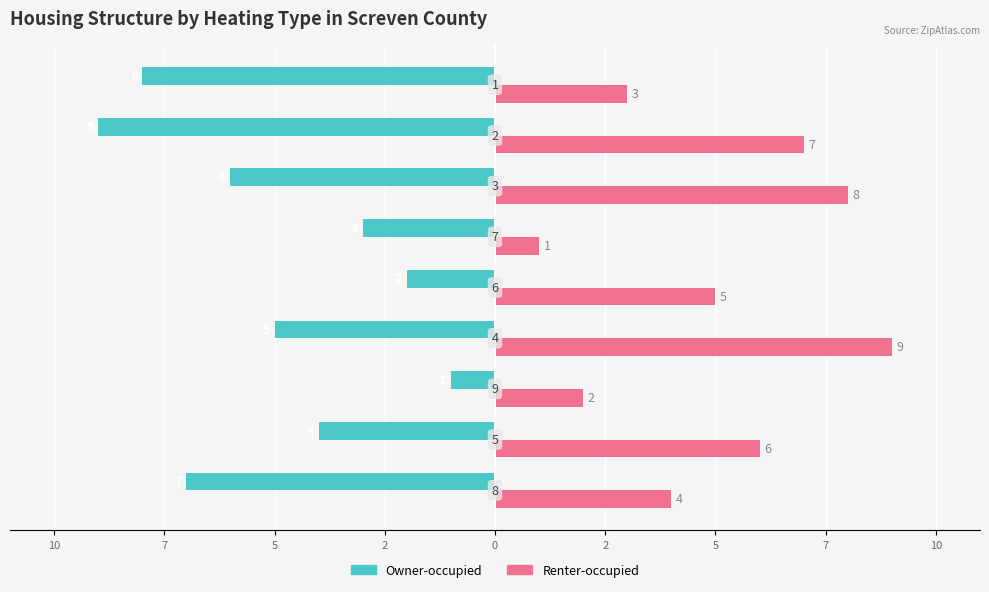

What is the value of the Renter-occupied bar at the 1st from the left?

4